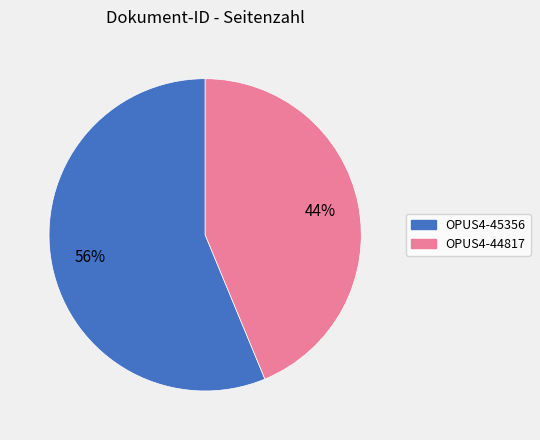

What is the largest slice in the pie chart?

OPUS4-45356